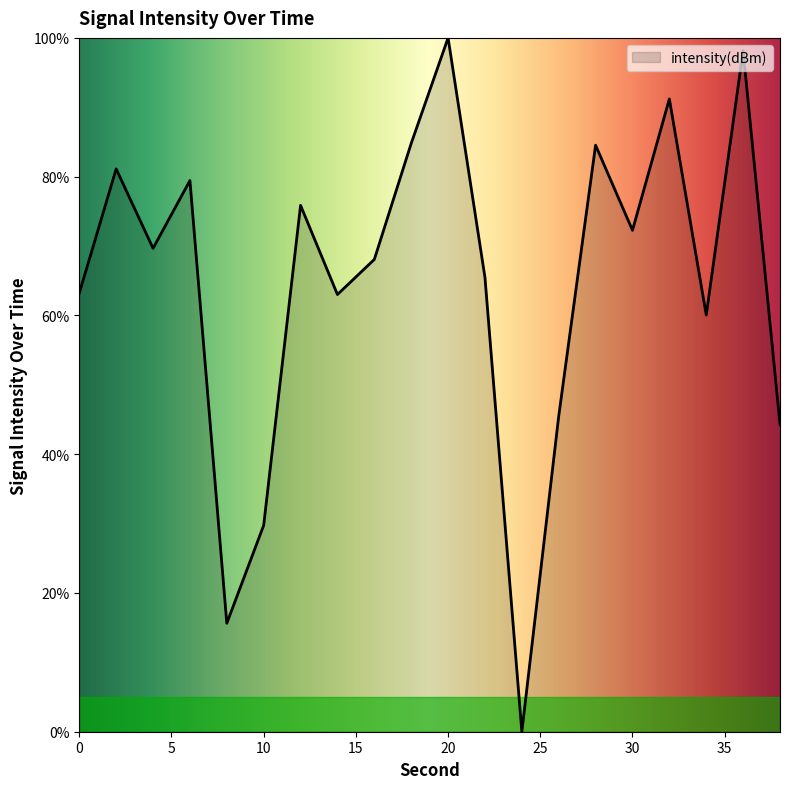

How many values are below 69?

10